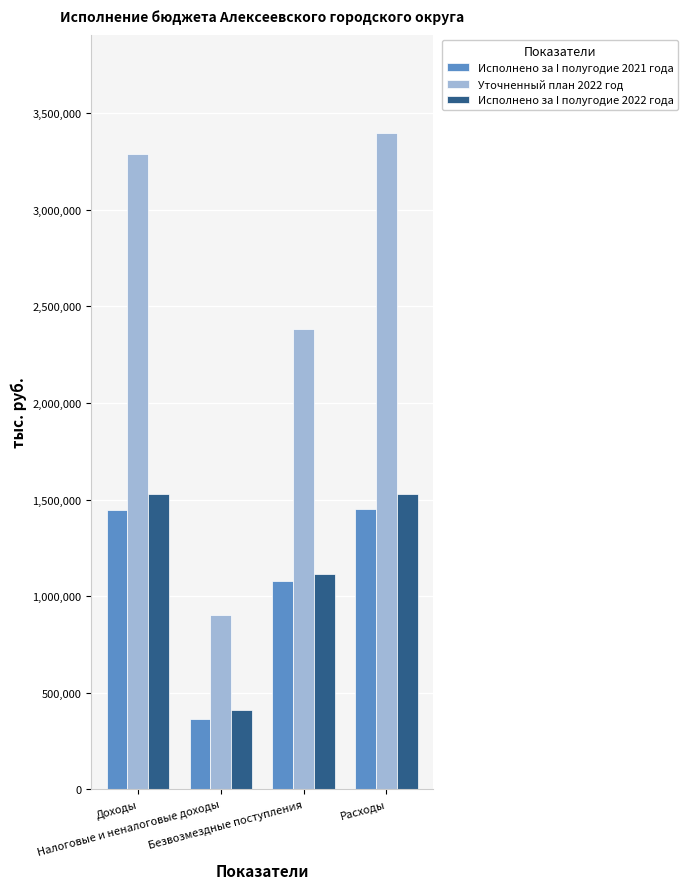

How many bars are there in each group?

3